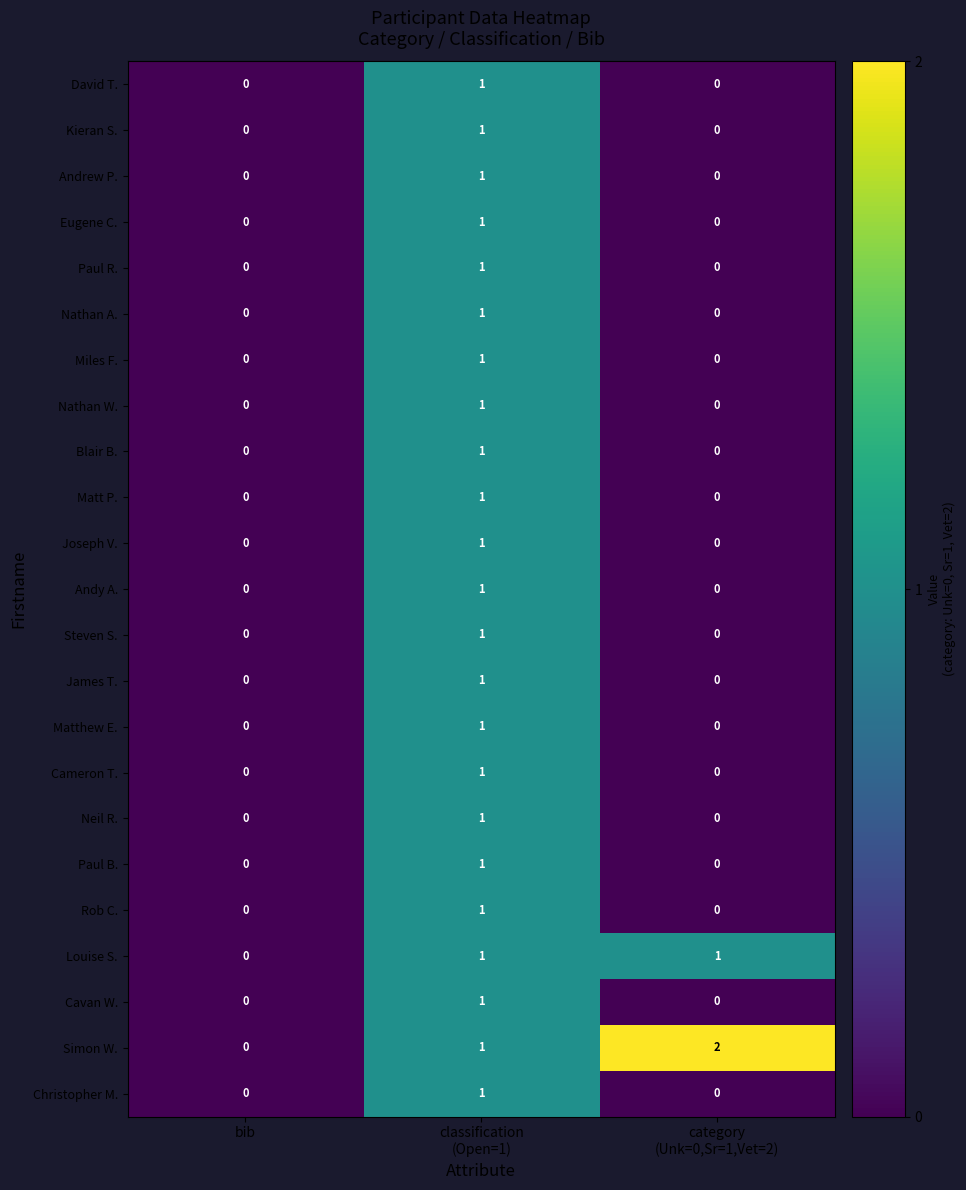

Which series has the largest total across all categories?

Simon W.